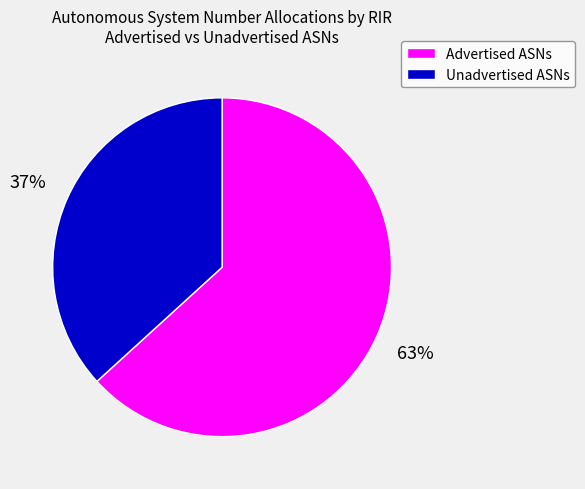

Between Unadvertised ASNs and Advertised ASNs, which is larger?

Advertised ASNs